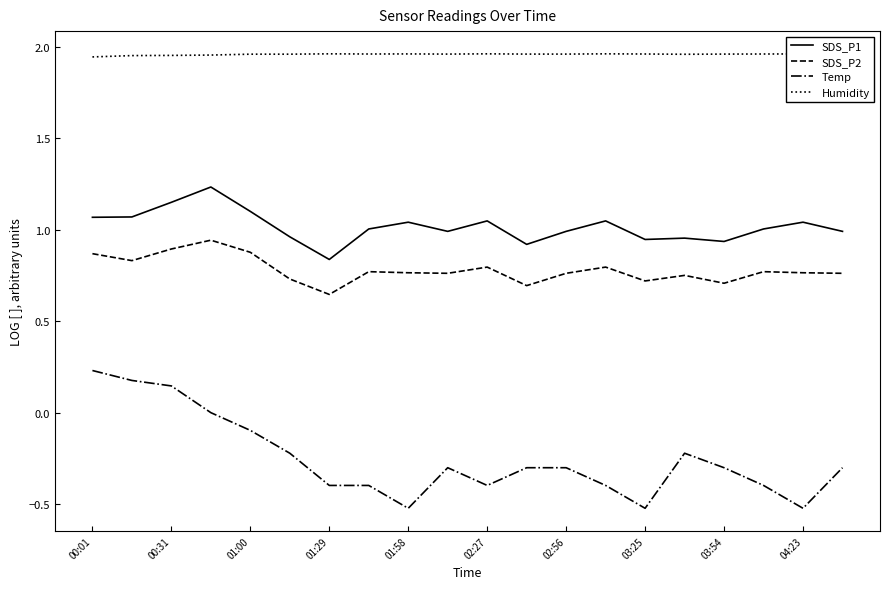

What is the lowest value of the Temp series?

-0.5